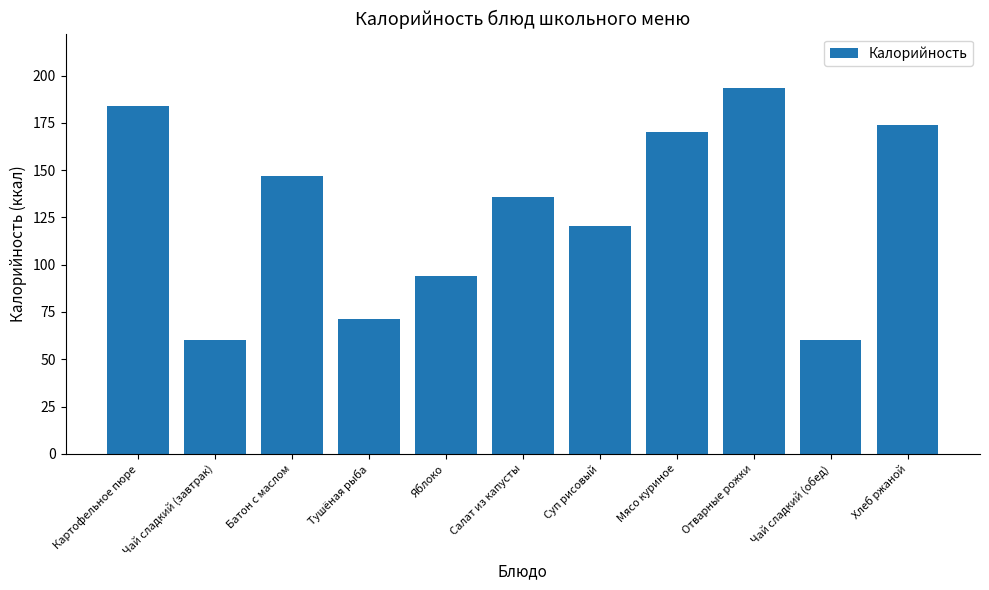

What is the difference between the maximum and minimum values?

133.2